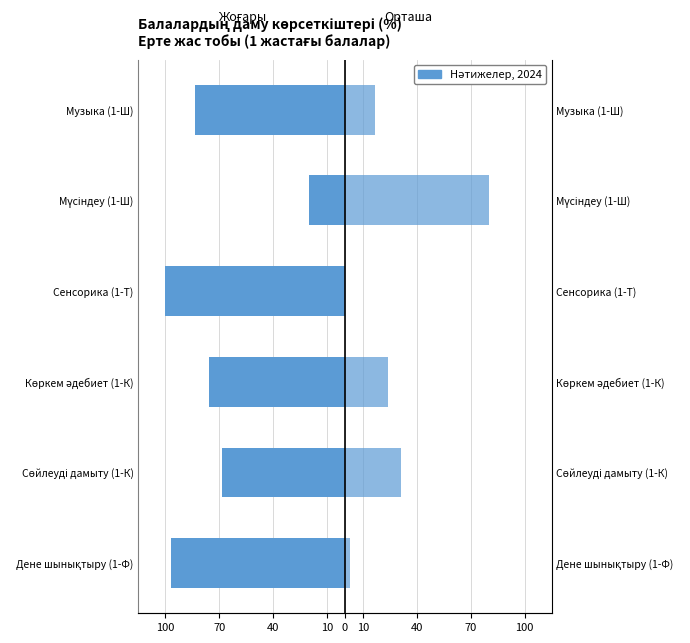

How many values in Орташа are above zero?

5